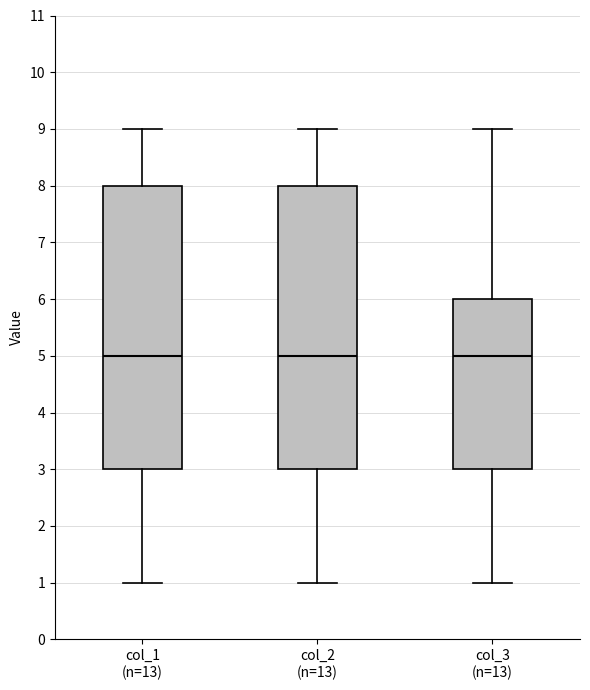

Reading left to right, read every box against the y-axis: the position of its median line, the range the box covers, and the ends of its whiskers. The values are not printed on the chart, so give them approximately, as read against the axis.

col_1 (n=13): median 5, box 3 to 8, whiskers 1 to 9
col_2 (n=13): median 5, box 3 to 8, whiskers 1 to 9
col_3 (n=13): median 5, box 3 to 6, whiskers 1 to 9